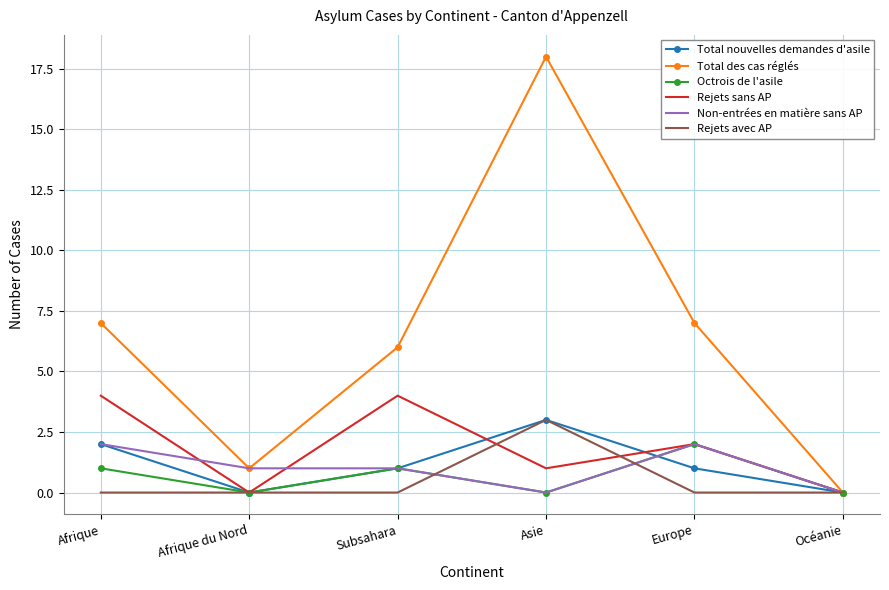

True or false: Total des cas réglés has a value of 10 at Subsahara.

False